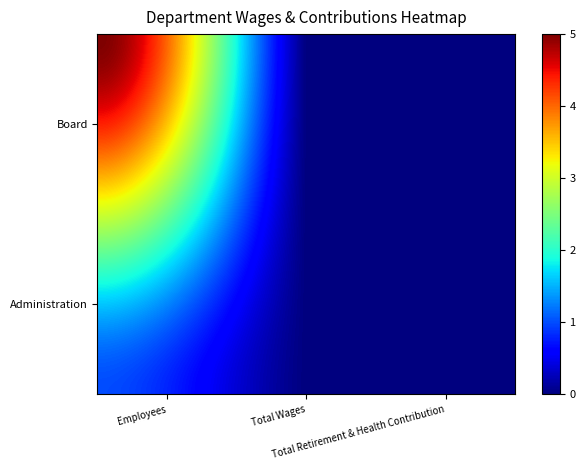

Which series has the widest spread of values?

Board